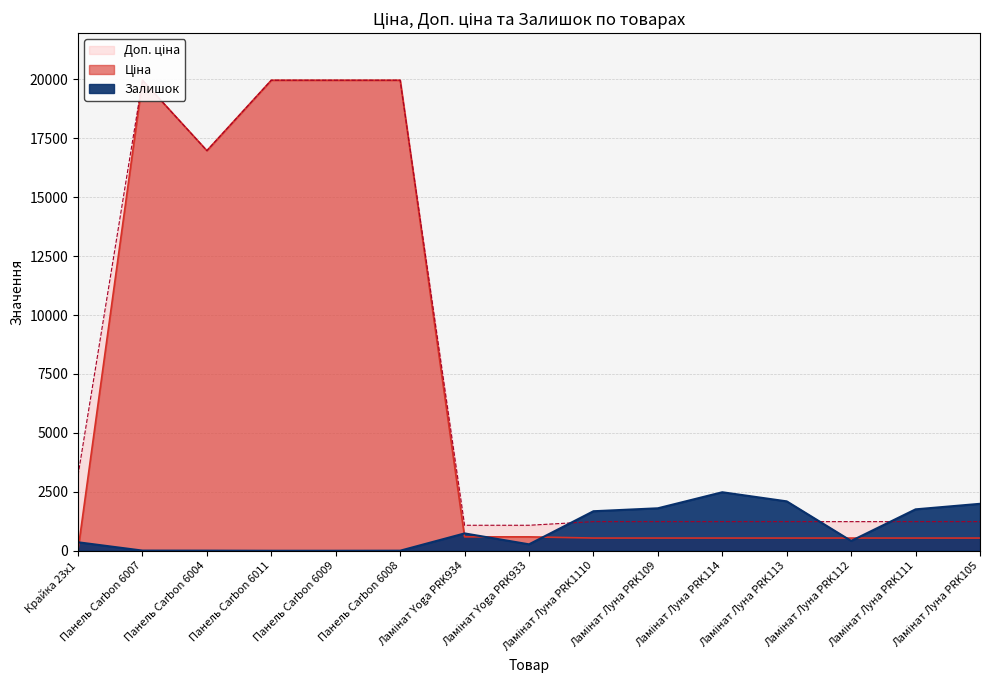

Reading left to right, extract all data points from this chart.

Ціна: 32.0	19964.2	16976.3	19964.2	19964.2	19964.2	589.9	589.9	539.0	539.0	539.0	539.0	539.0	539.0	539.0
Доп. ціна: 3205.0	19964.2	16976.3	19964.2	19964.2	19964.2	1081.7	1081.7	1235.4	1235.4	1235.4	1235.4	1235.4	1235.4	1235.4
Залишок: 360.0	7.0	5.0	0.0	0.0	3.0	736.0	273.0	1677.0	1802.0	2483.0	2096.0	417.0	1757.0	1992.0